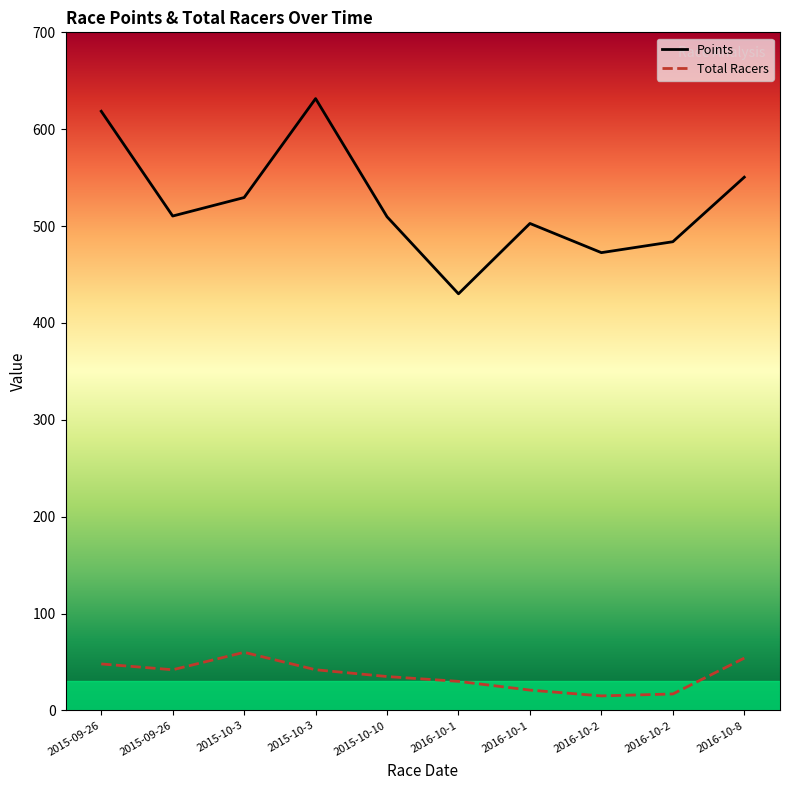

What is the difference between the second highest and second lowest values in the Total Racers series?

37.0